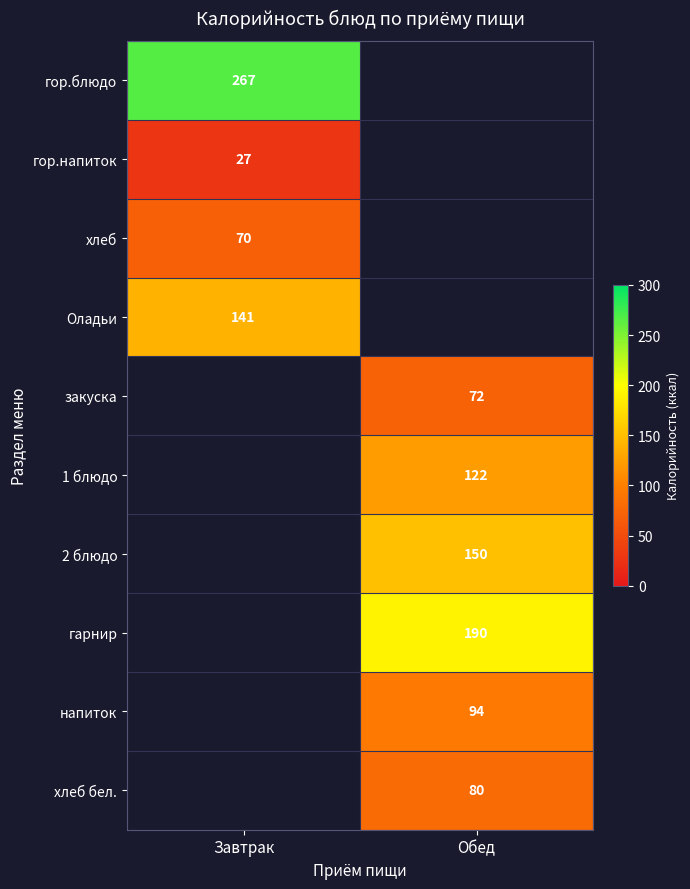

True or false: гор.напиток has a value of 7 at Завтрак.

False